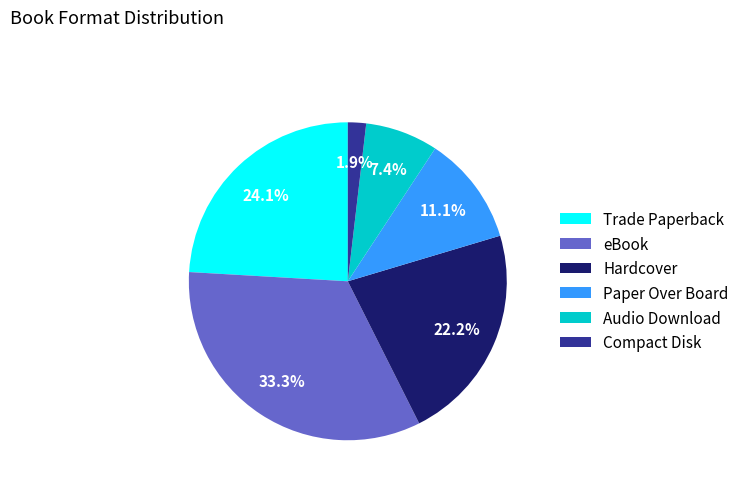

How many slices are in this pie chart?

6